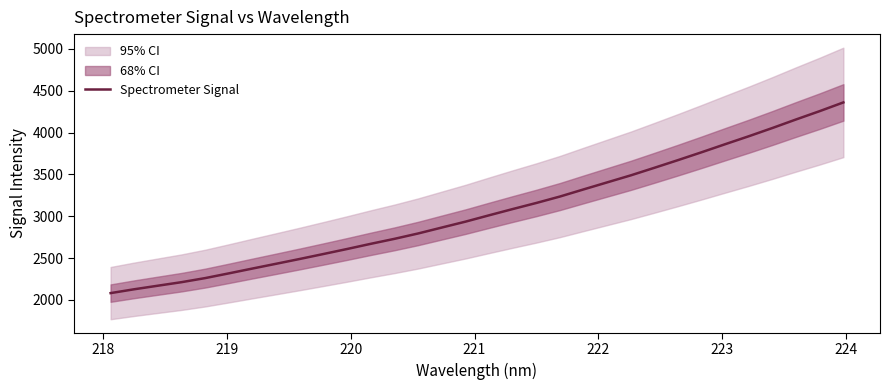

What is the minimum value for Spectrometer Signal?

2081.3